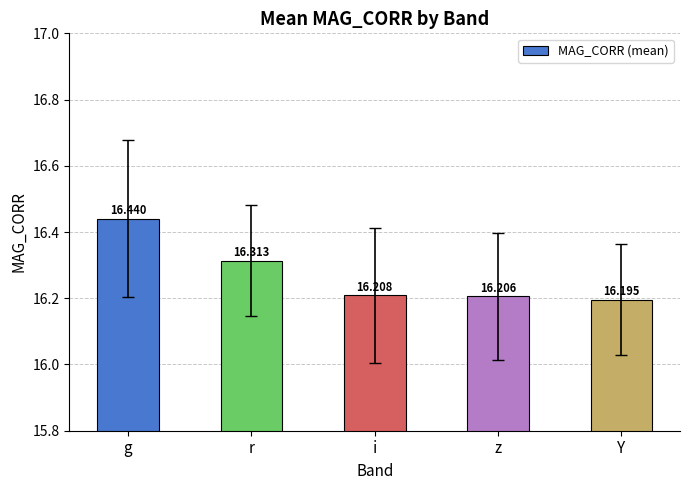

What is the average value?

16.3